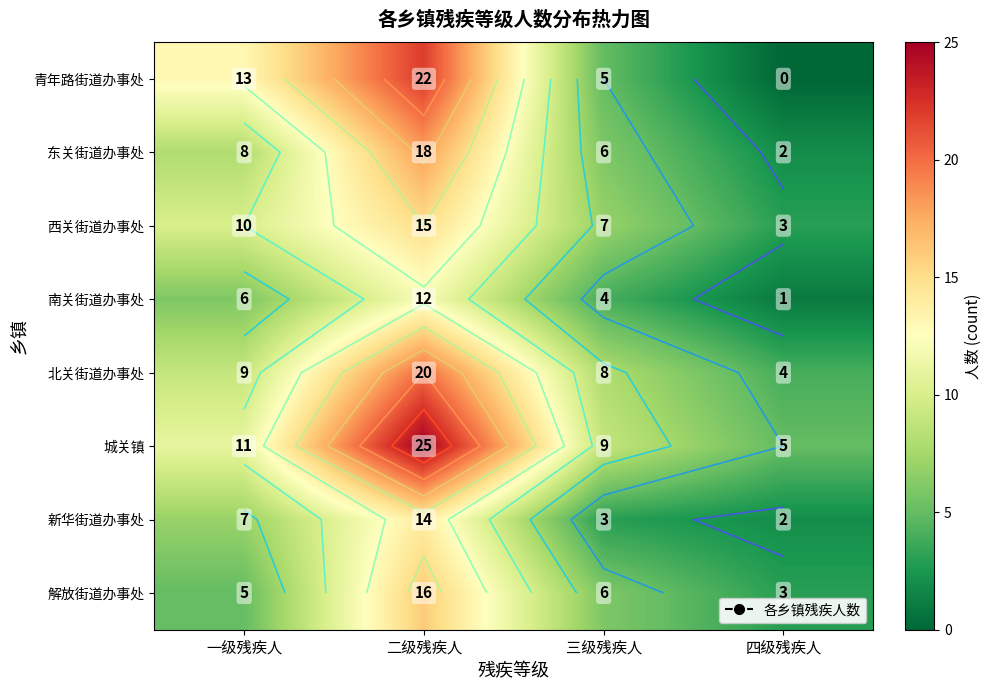

Is the value of 北关街道办事处 at 四级残疾人 greater than the value of 西关街道办事处 at 二级残疾人?

No